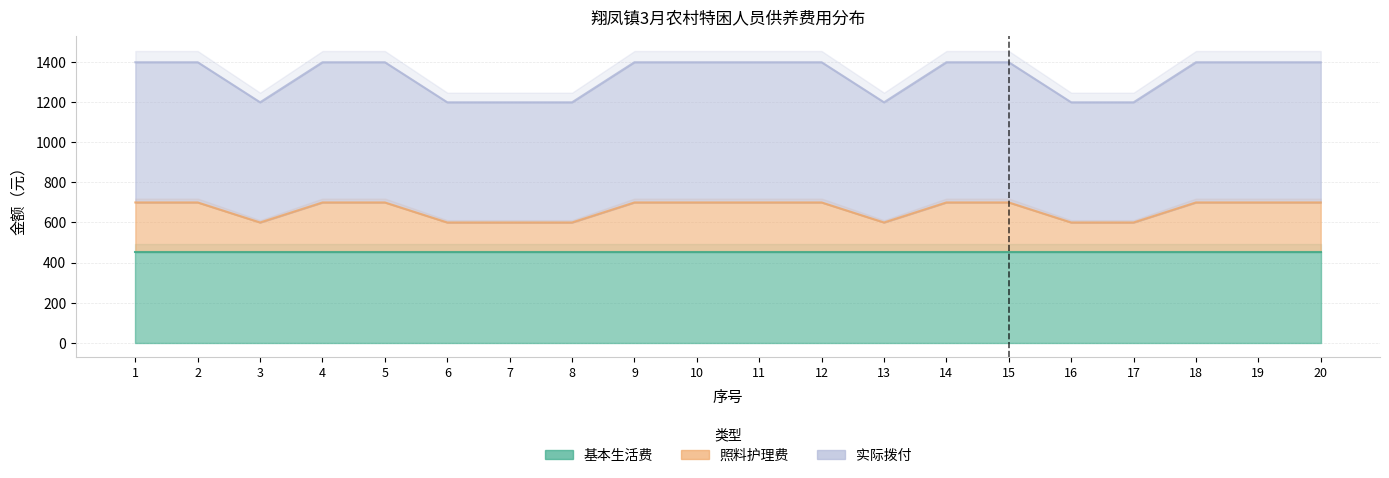

Rank the categories by 照料护理费 value from lowest to highest.

3, 6, 7, 8, 13, 16, 17, 1, 2, 4, 5, 9, 10, 11, 12, 14, 15, 18, 19, 20